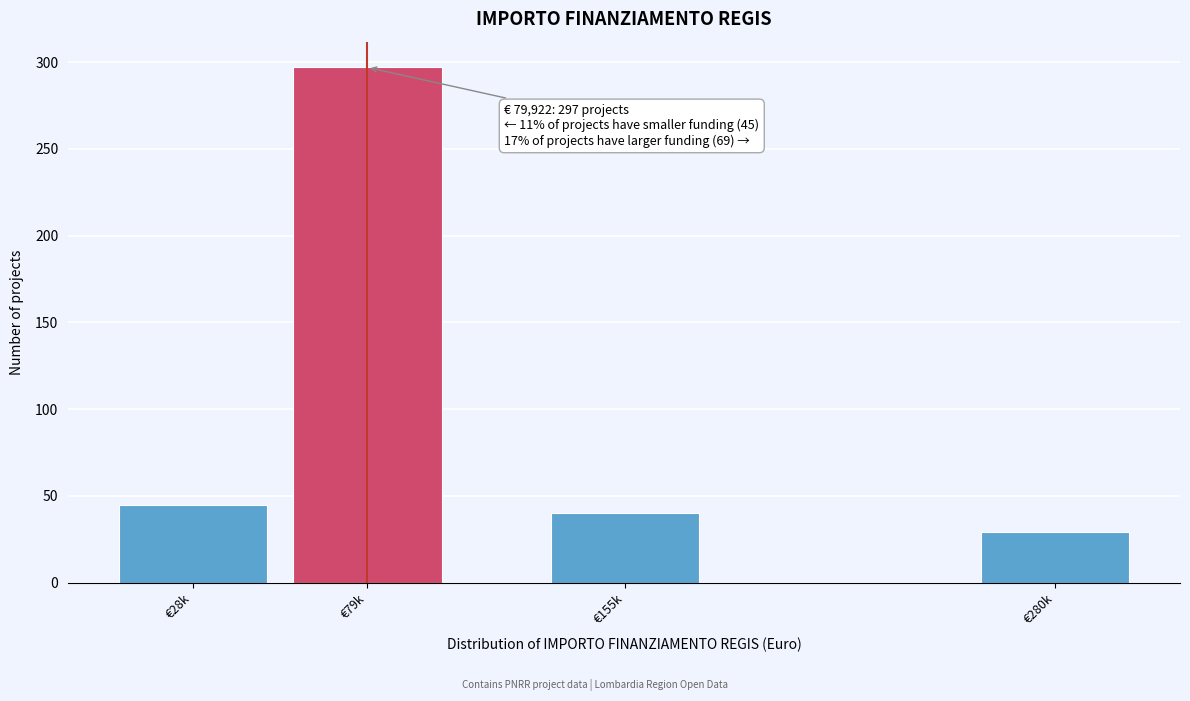

Reading right to left, transcribe all the data shown in this chart.

€280k=29	€155k=40	€79k=297	€28k=45